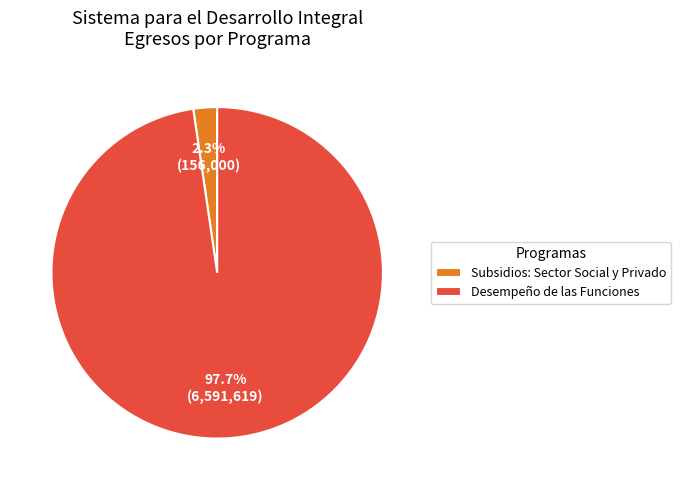

Which slice represents more than half of the pie?

Desempeño de las Funciones